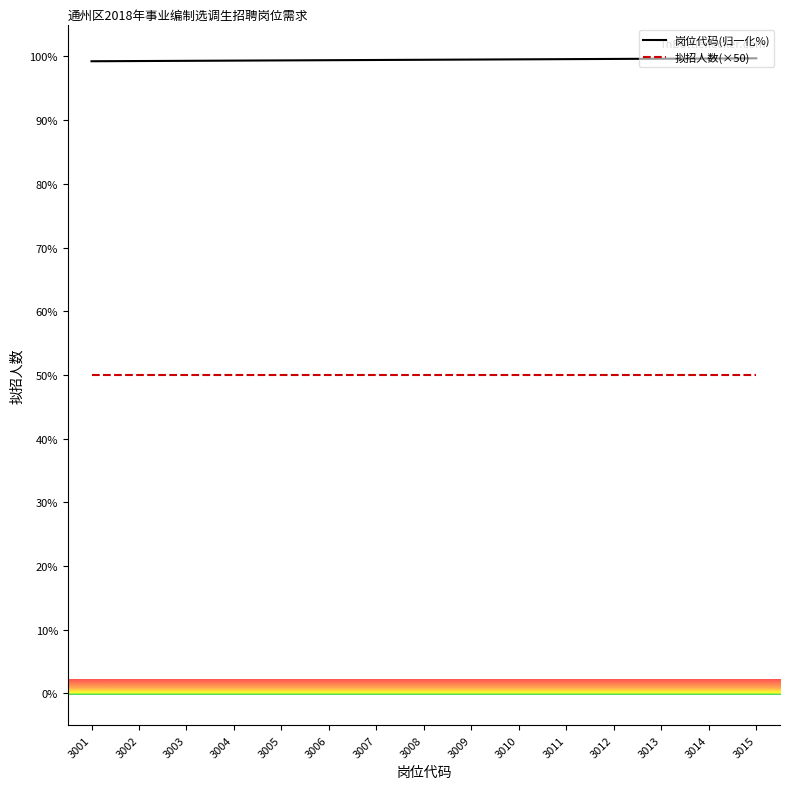

What is the maximum value shown in the chart?

99.7